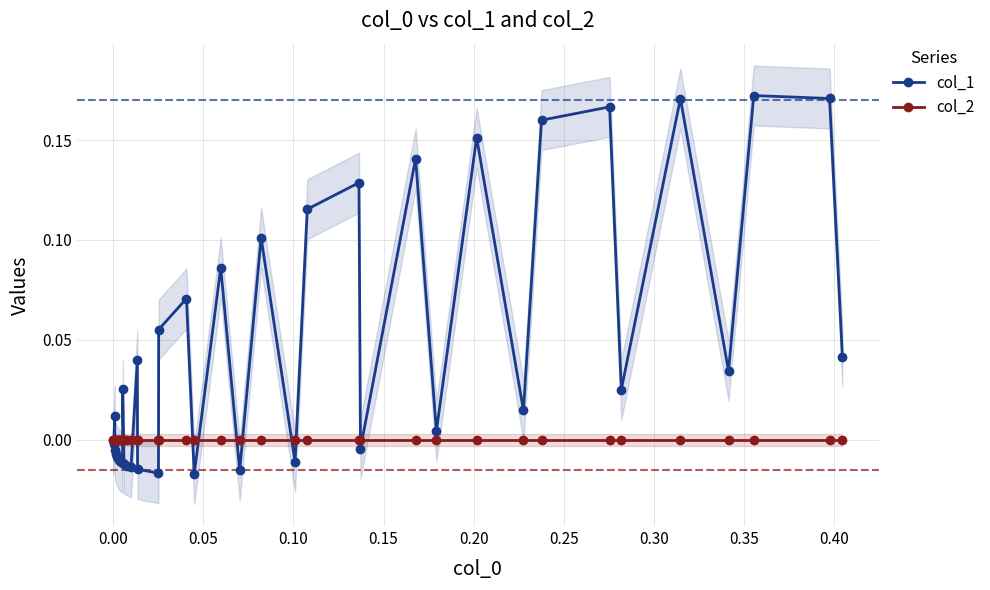

How many intersections are there between col_1 and col_2?

15